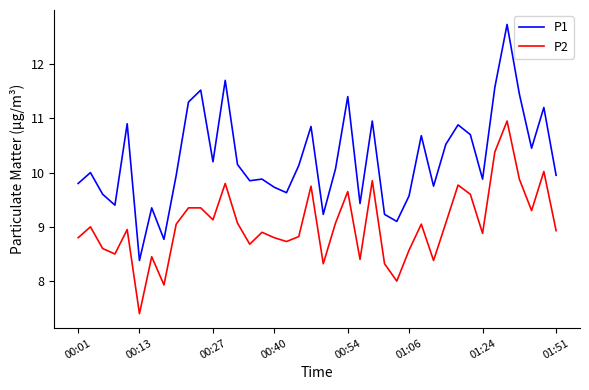

What is the smallest value displayed?

7.4